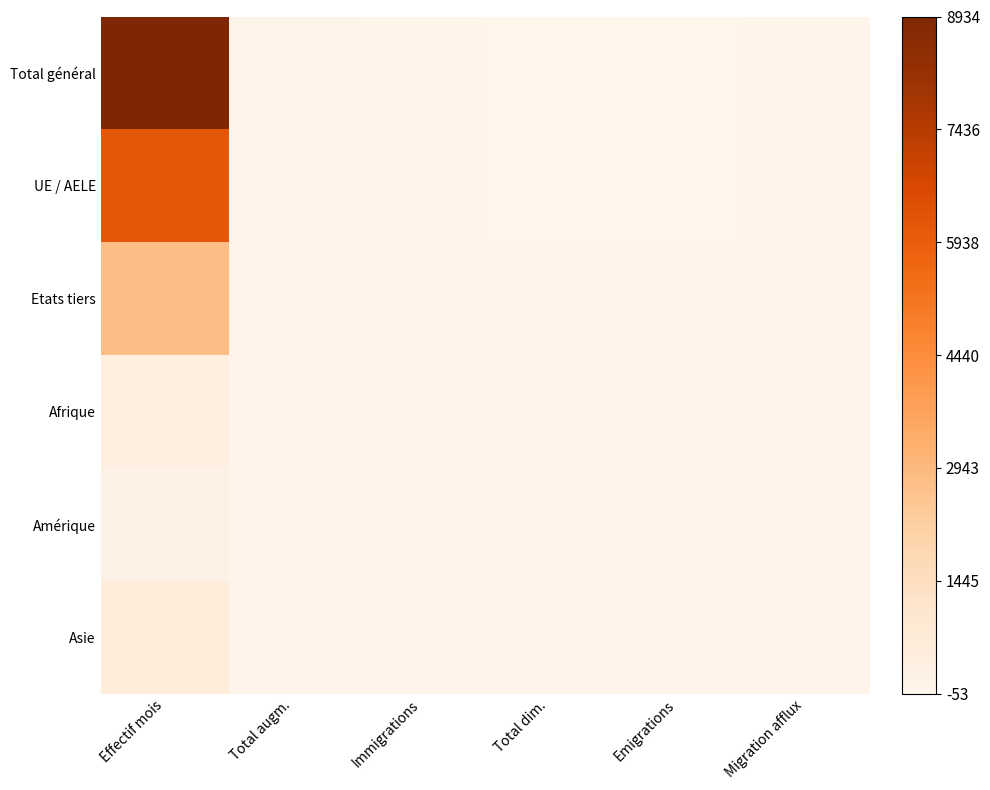

Reading left to right, what are all the values shown in this chart?

Total général: Effectif mois=1.0	Total augm.=0.0	Immigrations=0.0	Total dim.=0.0	Emigrations=0.0	Migration afflux=0.0
UE / AELE: Effectif mois=0.7	Total augm.=0.0	Immigrations=0.0	Total dim.=0.0	Emigrations=0.0	Migration afflux=0.0
Etats tiers: Effectif mois=0.3	Total augm.=0.0	Immigrations=0.0	Total dim.=0.0	Emigrations=0.0	Migration afflux=0.0
Afrique: Effectif mois=0.0	Total augm.=0.0	Immigrations=0.0	Total dim.=0.0	Emigrations=0.0	Migration afflux=0.0
Amérique: Effectif mois=0.0	Total augm.=0.0	Immigrations=0.0	Total dim.=0.0	Emigrations=0.0	Migration afflux=0.0
Asie: Effectif mois=0.1	Total augm.=0.0	Immigrations=0.0	Total dim.=0.0	Emigrations=0.0	Migration afflux=0.0